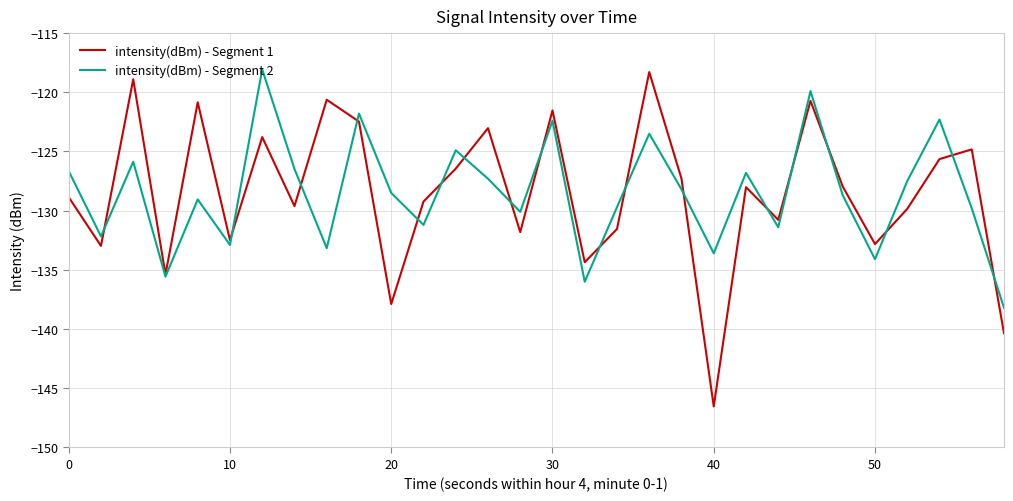

Which series has the widest spread of values?

intensity(dBm) - Segment 1